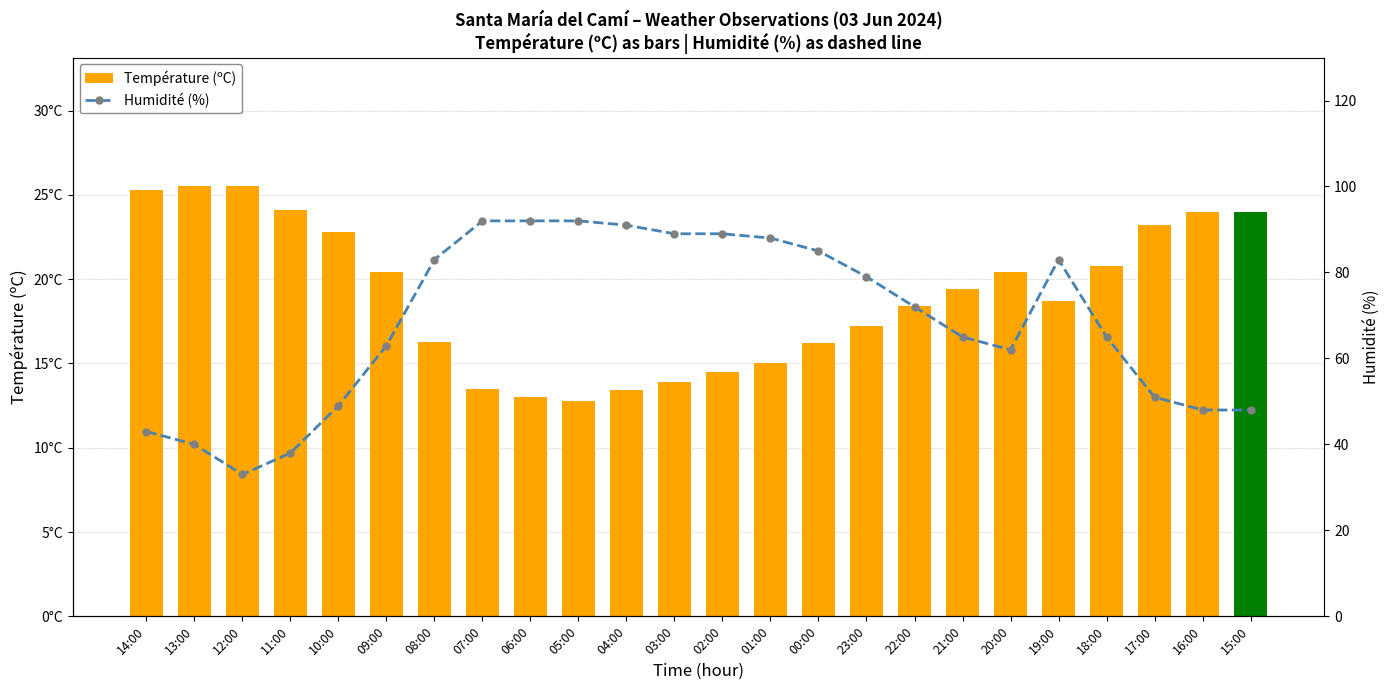

Which series has the largest range (max minus min)?

Humidité (%)